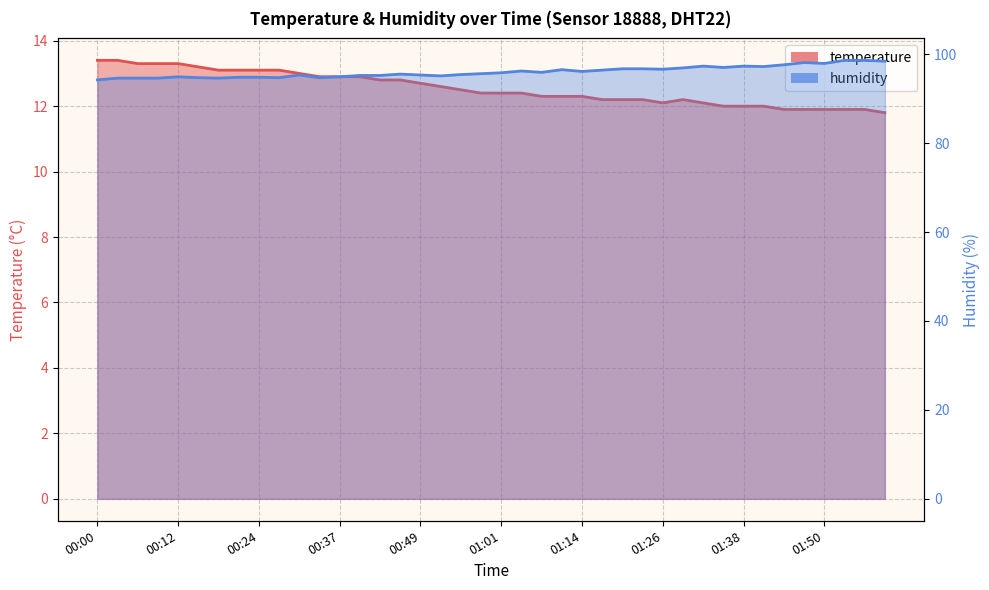

List the series in order of their overall mean, highest first.

humidity, temperature